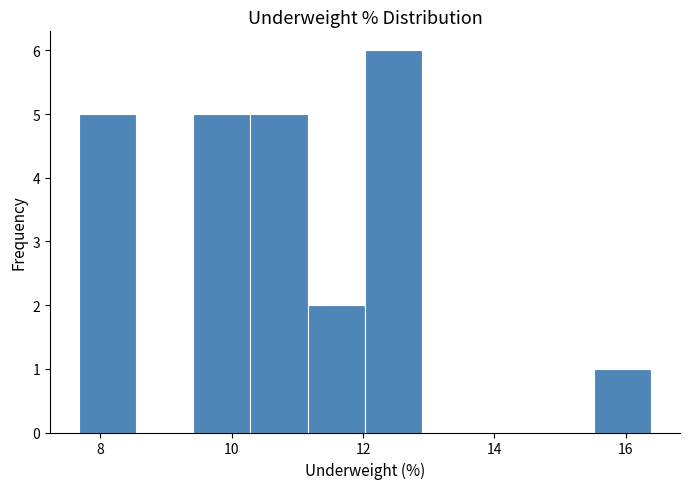

Reading left to right, transcribe this chart: for each bar, give the range it covers on the x-axis and its height. Neither the bar edges nor the heights are printed on the chart, so give them approximately, as read against the axes.

7.6 to 8.6: 5
8.6 to 9.4: 0
9.4 to 10.2: 5
10.2 to 11.2: 5
11.2 to 12.0: 2
12.0 to 13.0: 6
13.0 to 13.8: 0
13.8 to 14.6: 0
14.6 to 15.6: 0
15.6 to 16.4: 1